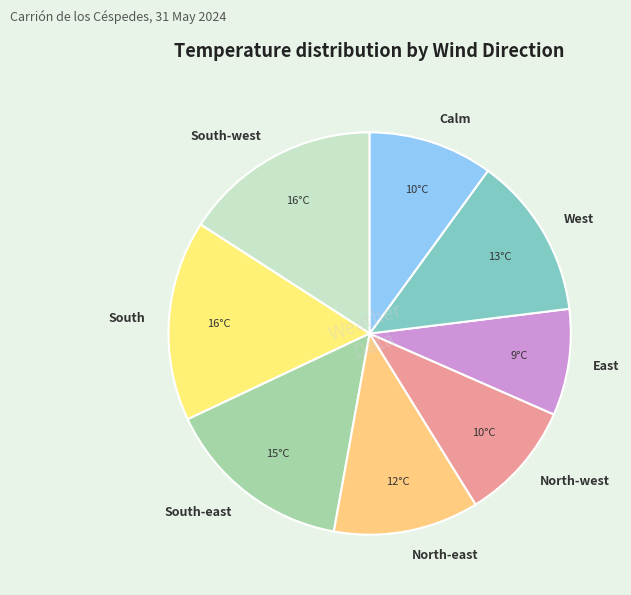

Does East represent more than half of the total?

No